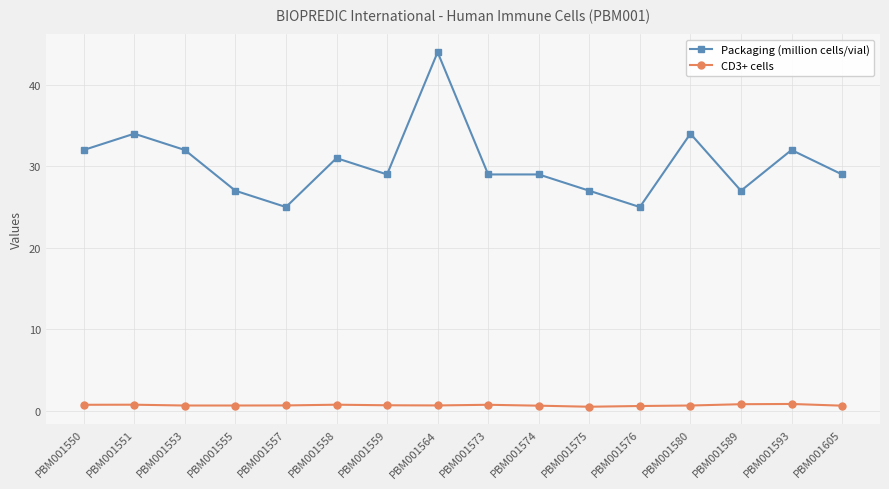

What are all the series names shown in the legend?

Packaging (million cells/vial), CD3+ cells